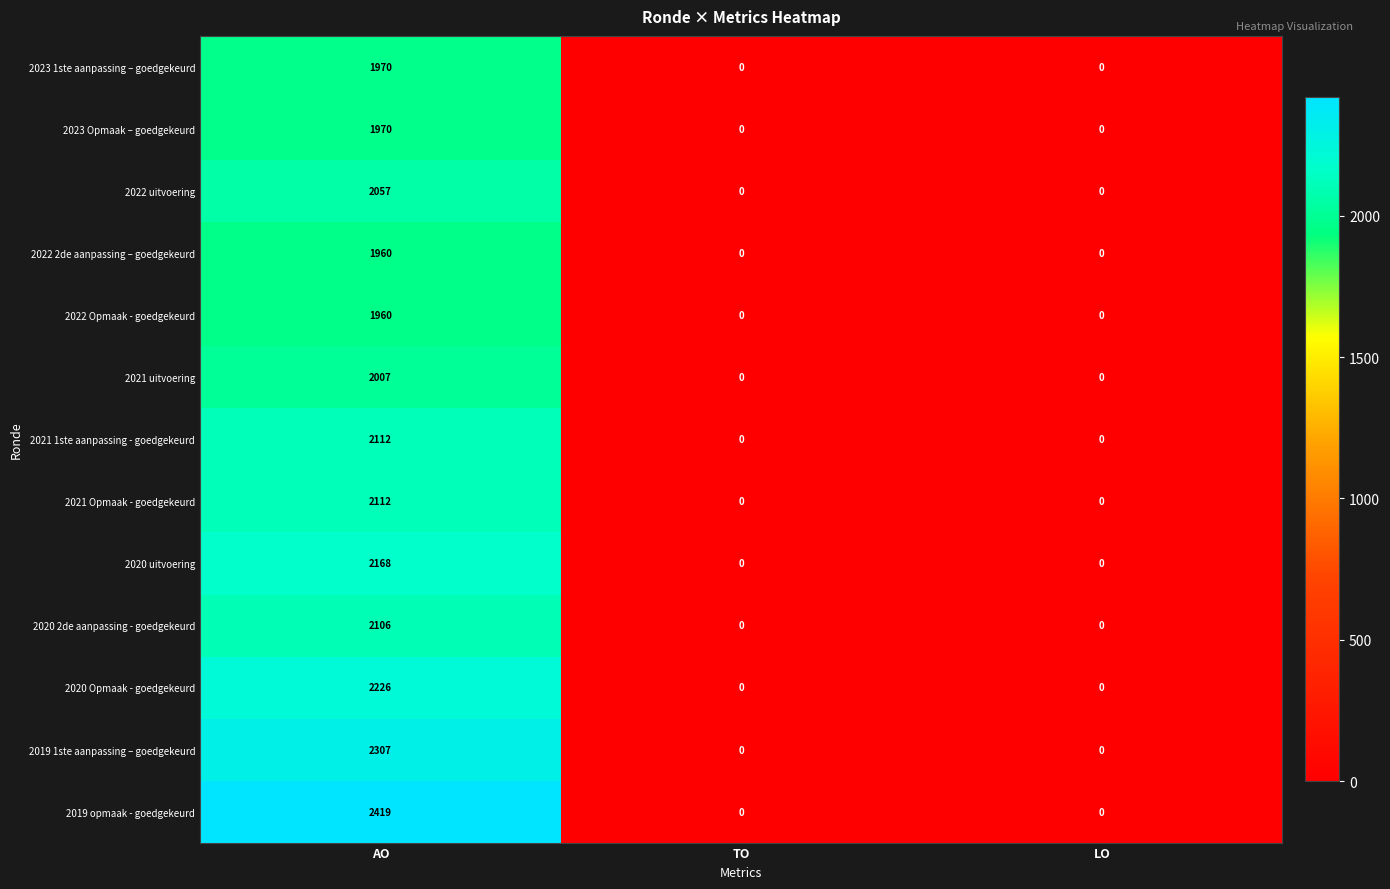

What is the sum of the 2020 Opmaak - goedgekeurd values at LO and AO?

2226